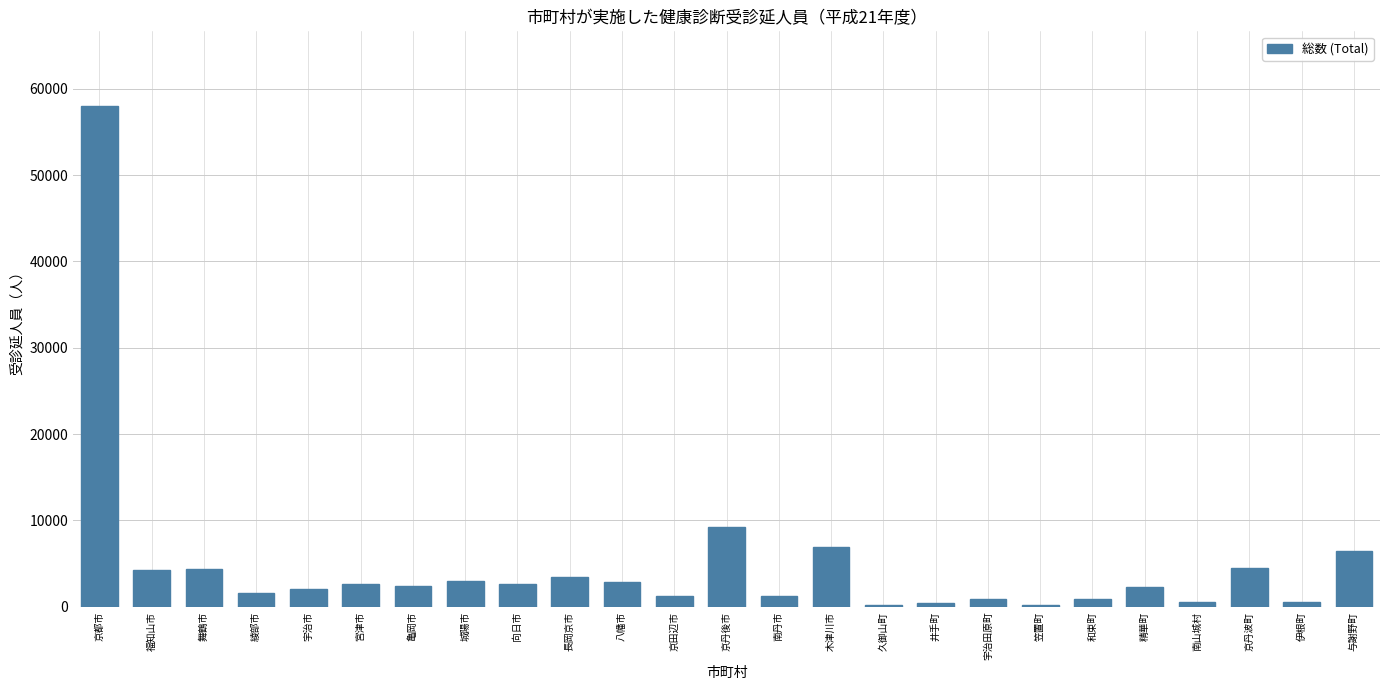

What is the difference between the maximum and minimum values?

57741